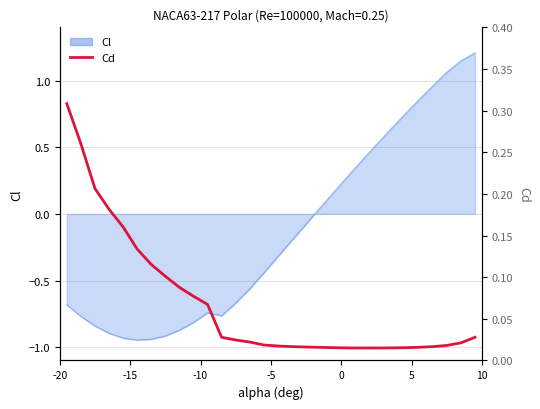

How many interior local valleys (lower than both neighbors) does the data have?

1